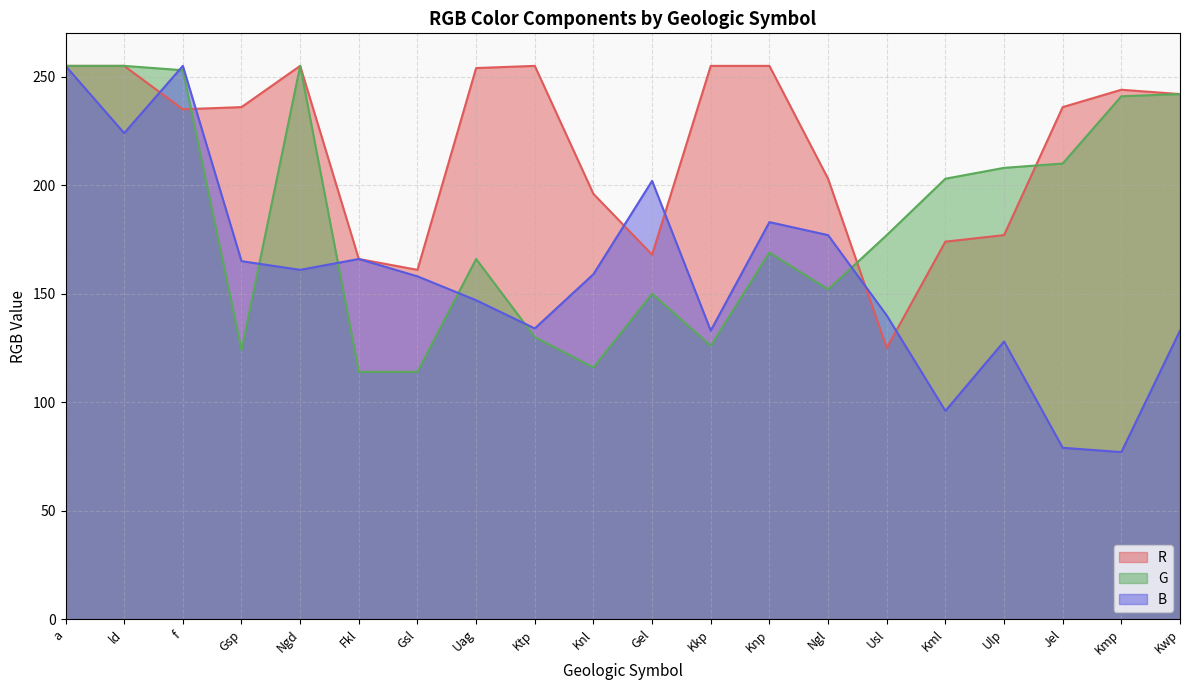

Reading left to right, transcribe all the data shown in this chart.

R: a=255	ld=255	f=235	Gsp=236	Ngd=255	Fkl=166	Gsl=161	Uag=254	Ktp=255	Knl=196	Gel=168	Kkp=255	Knp=255	Ngl=203	Usl=125	Kml=174	Ulp=177	Jel=236	Kmp=244	Kwp=242
G: a=255	ld=255	f=253	Gsp=124	Ngd=255	Fkl=114	Gsl=114	Uag=166	Ktp=130	Knl=116	Gel=150	Kkp=126	Knp=169	Ngl=152	Usl=177	Kml=203	Ulp=208	Jel=210	Kmp=241	Kwp=242
B: a=255	ld=224	f=255	Gsp=165	Ngd=161	Fkl=166	Gsl=158	Uag=147	Ktp=134	Knl=159	Gel=202	Kkp=133	Knp=183	Ngl=177	Usl=140	Kml=96	Ulp=128	Jel=79	Kmp=77	Kwp=133